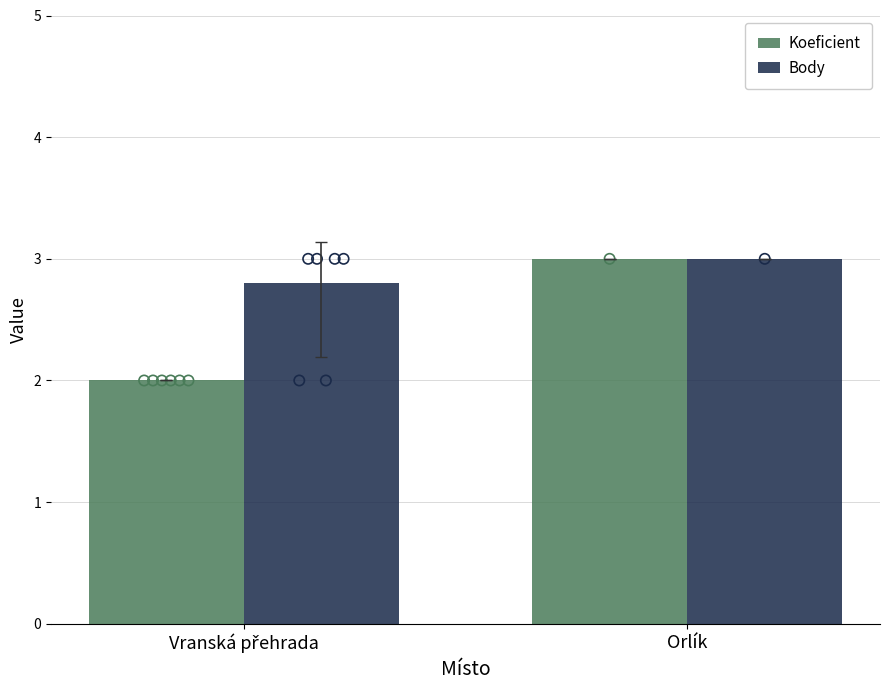

What is the total value across all series at Orlík?

6.0